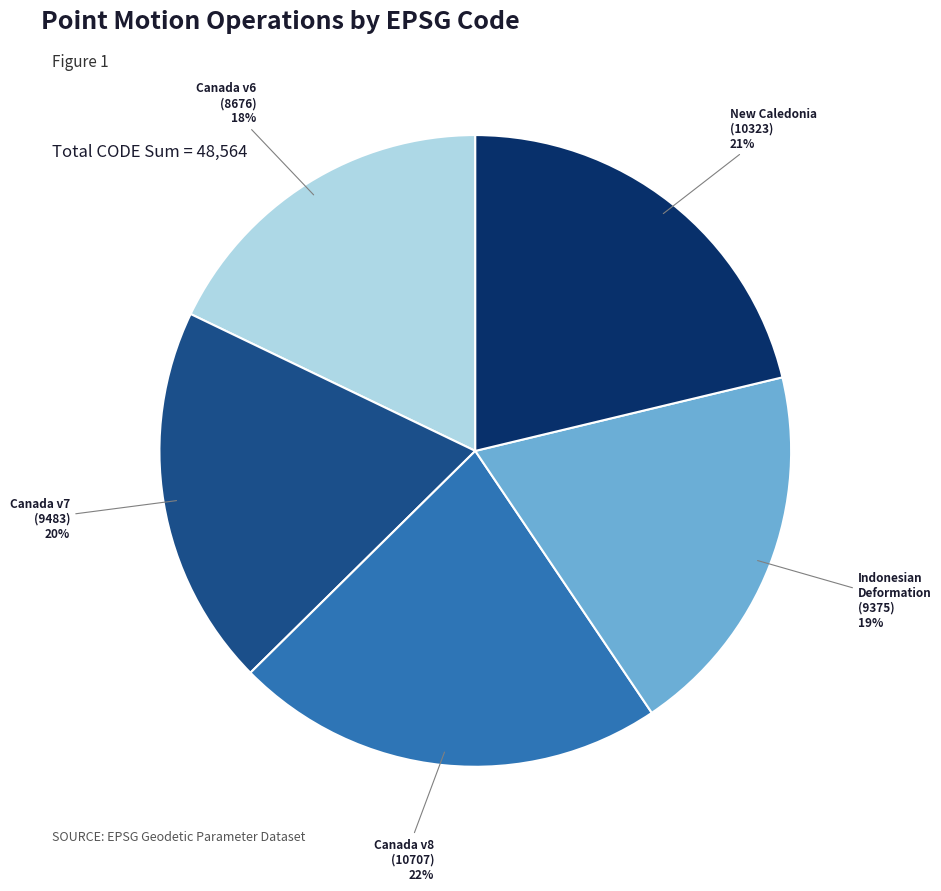

To the nearest percent, what is the difference between the largest and smallest slice percentages?

4%